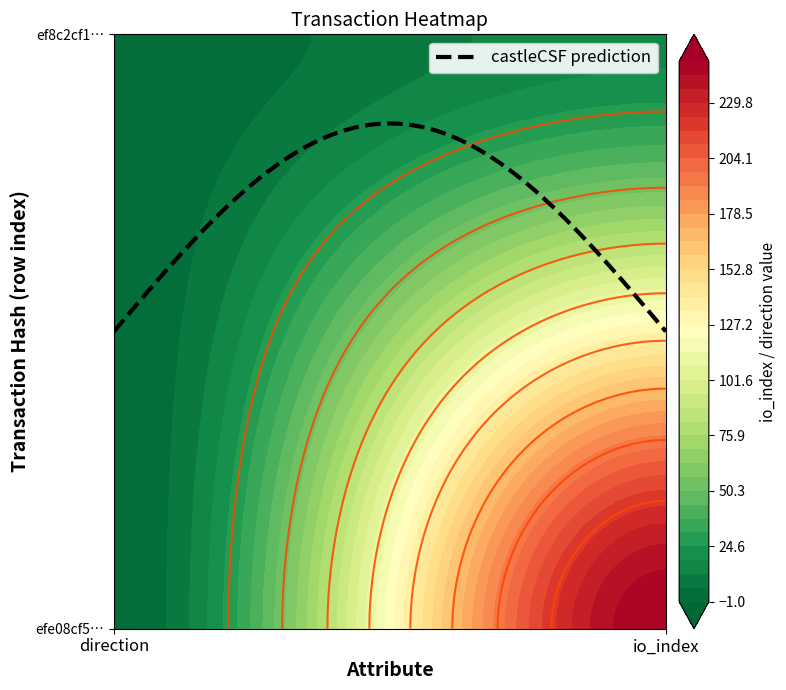

The value of ef8c2cf167a4af15c4a696319a3f6c0212f235e at 0 is 2. True or false?

False